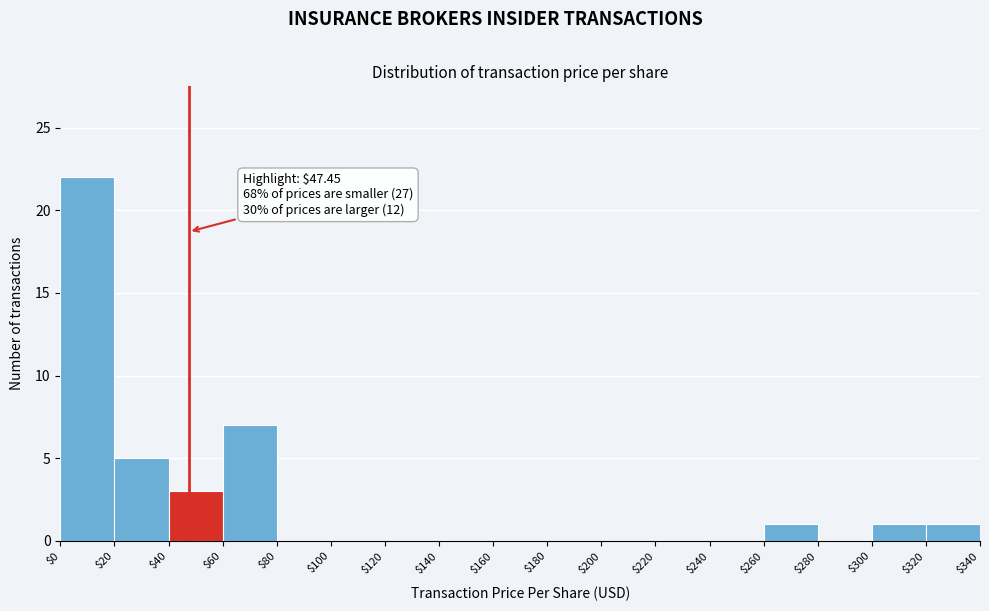

Over which range of the x-axis is the bar tallest?

$0 to $20